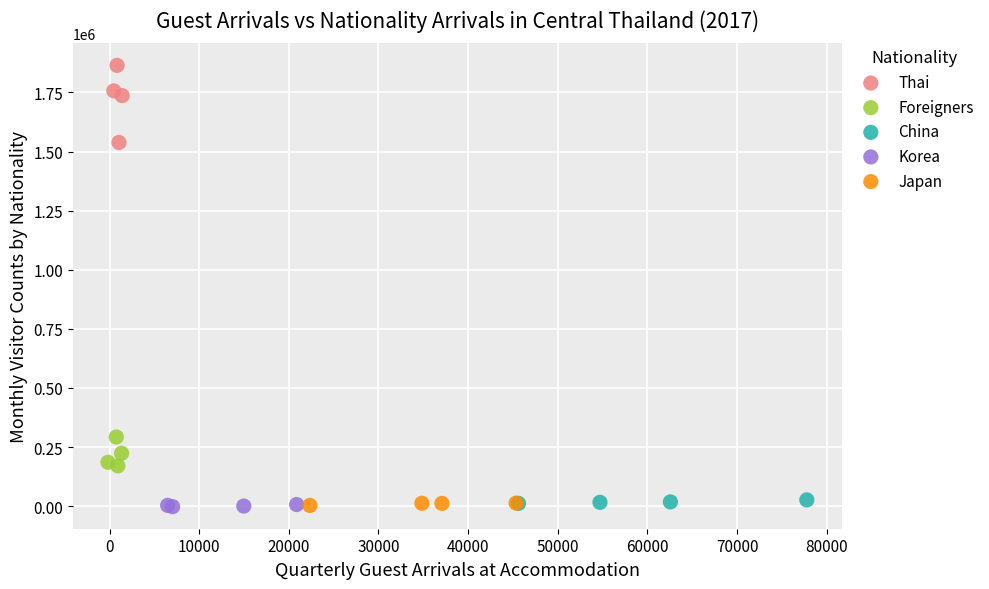

What are all the series names shown in the legend?

Thai, Foreigners, China, Korea, Japan